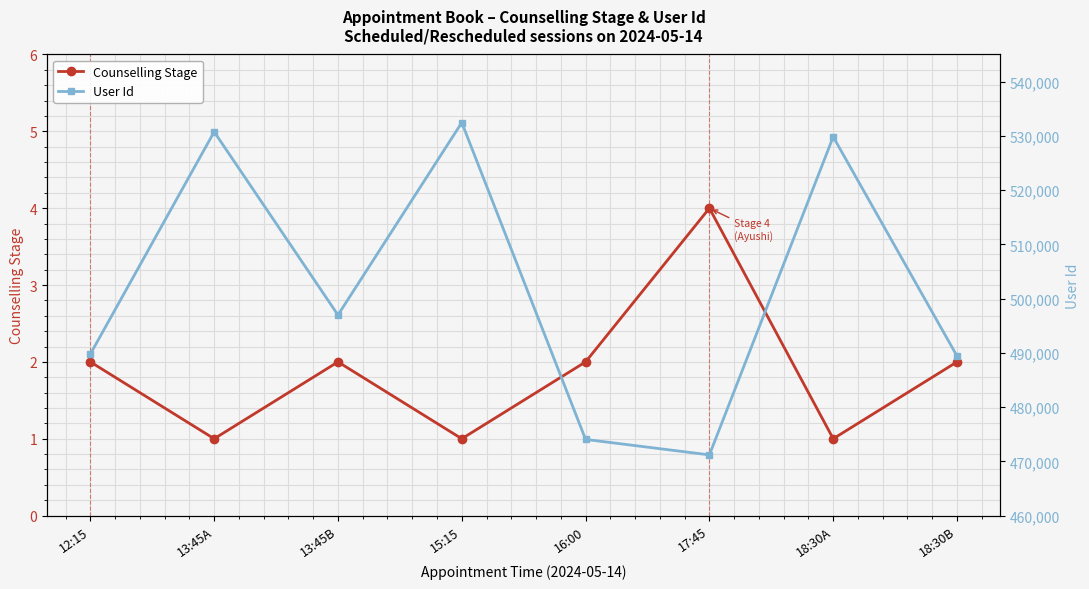

In User Id, how many points are lower than both neighbors (excluding endpoints)?

2